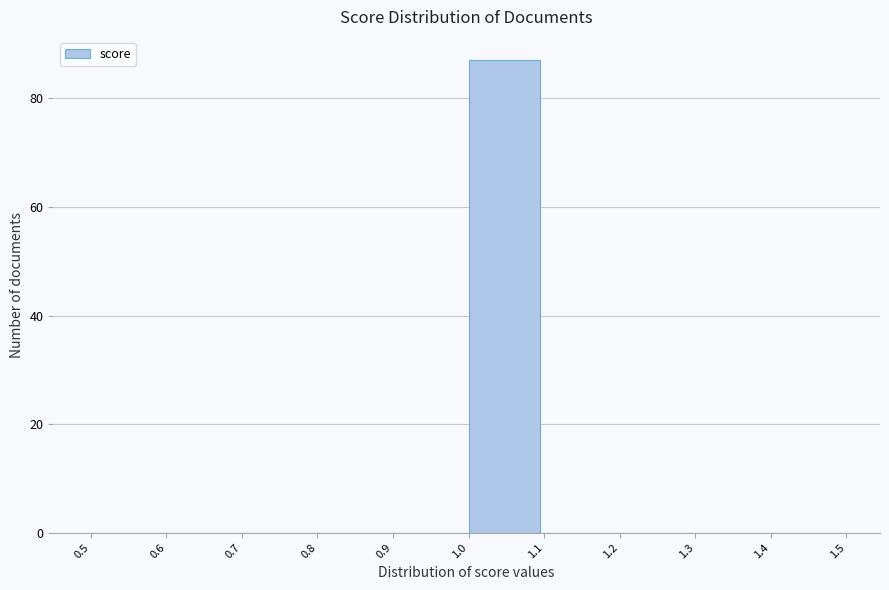

Reading left to right, transcribe this chart: for each bar, give the range it covers on the x-axis and its height. The values are not printed on the chart, so give them approximately, as read against the axis.

0.5 to 0.6: 0
0.6 to 0.7: 0
0.7 to 0.8: 0
0.8 to 0.9: 0
0.9 to 1.0: 0
1.0 to 1.1: 88
1.1 to 1.2: 0
1.2 to 1.3: 0
1.3 to 1.4: 0
1.4 to 1.5: 0